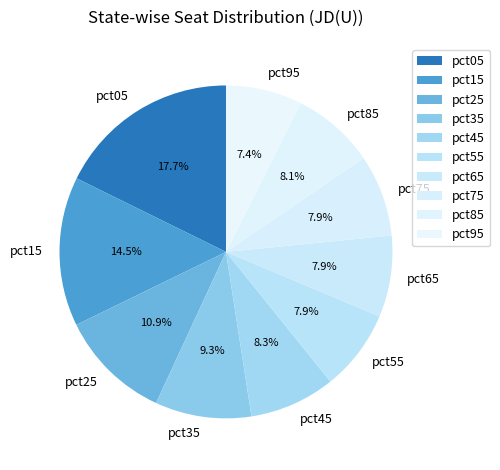

What percentage do pct85 and pct45 together represent?

16.4%